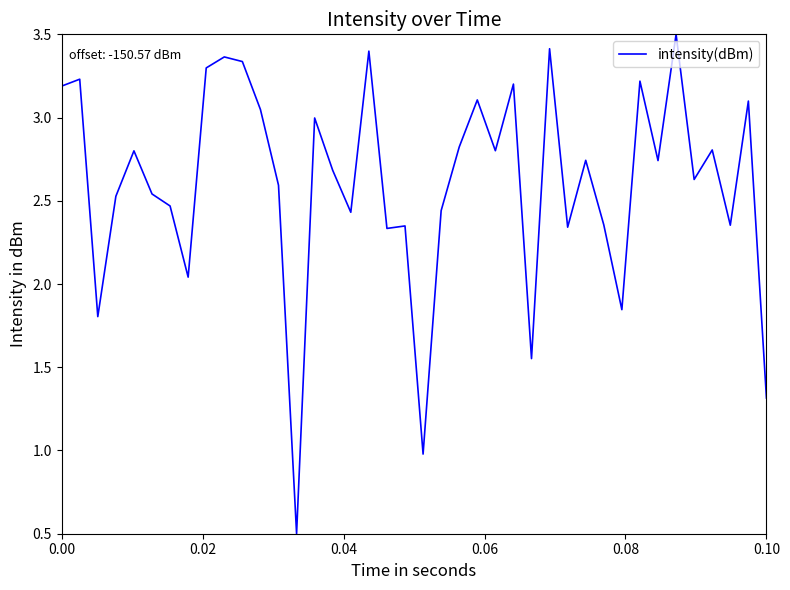

What is the minimum value shown in the chart?

0.5